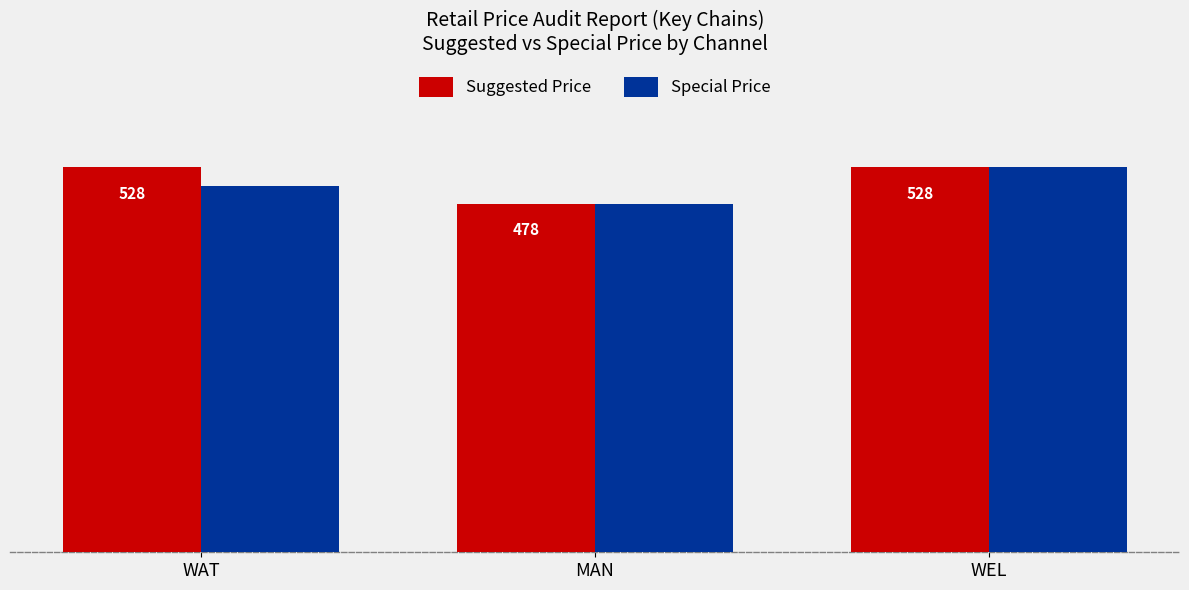

Which series changed the most between WAT and WEL?

Special Price